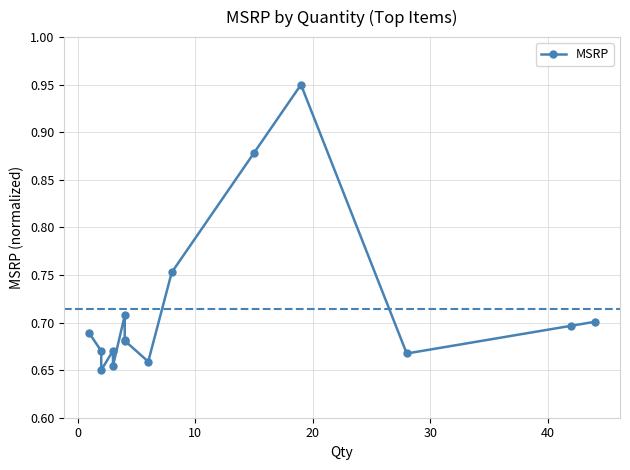

How many points are lower than both their immediate neighbors (excluding endpoints)?

4